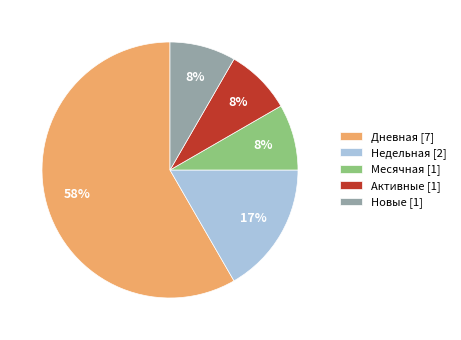

Which slice is the largest?

Дневная [7]